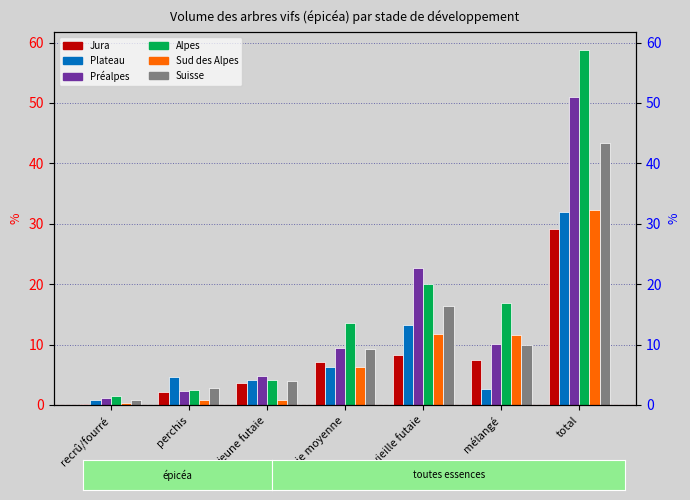

What is the difference between the Plateau values at jeune futaie and total?

27.7